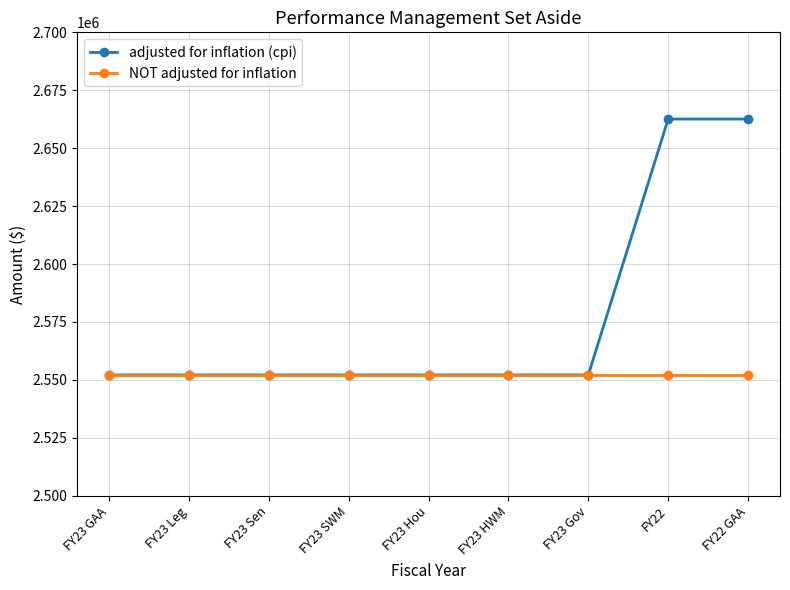

What is the label of the 2nd point from the right?

FY22